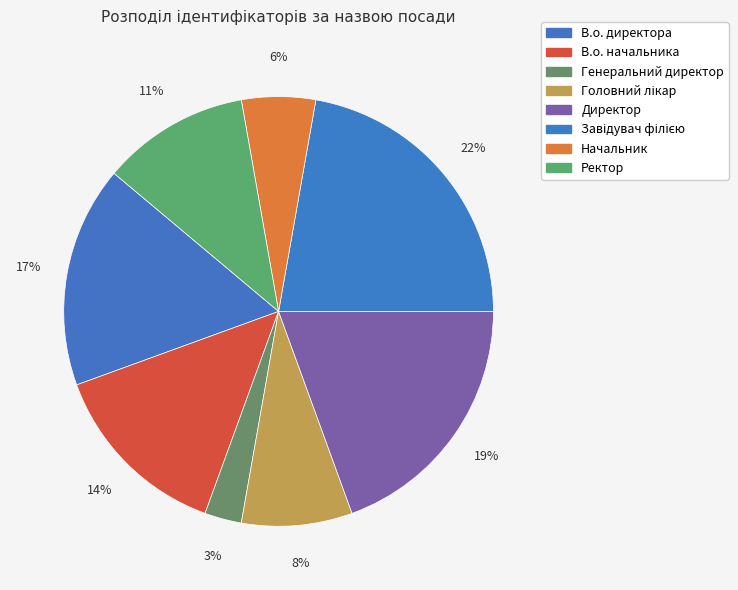

How many slices are in this pie chart?

8